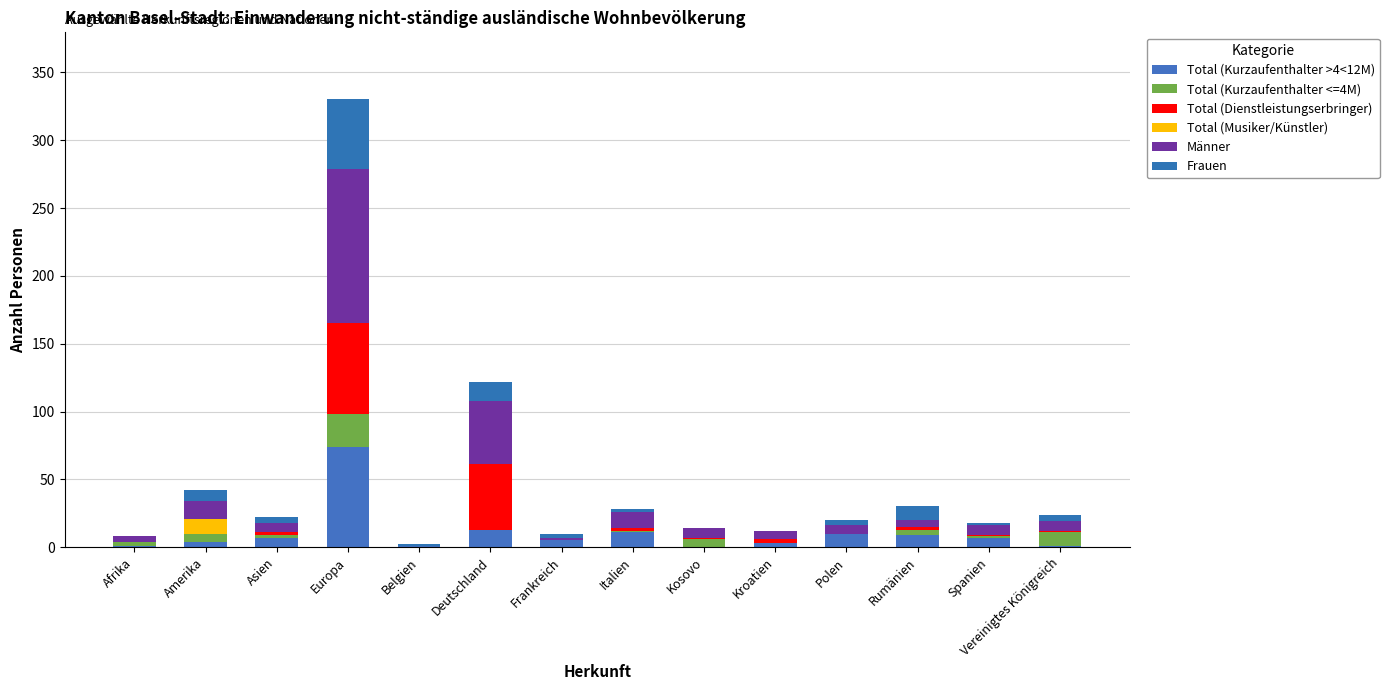

Count the number of data series in this chart.

6